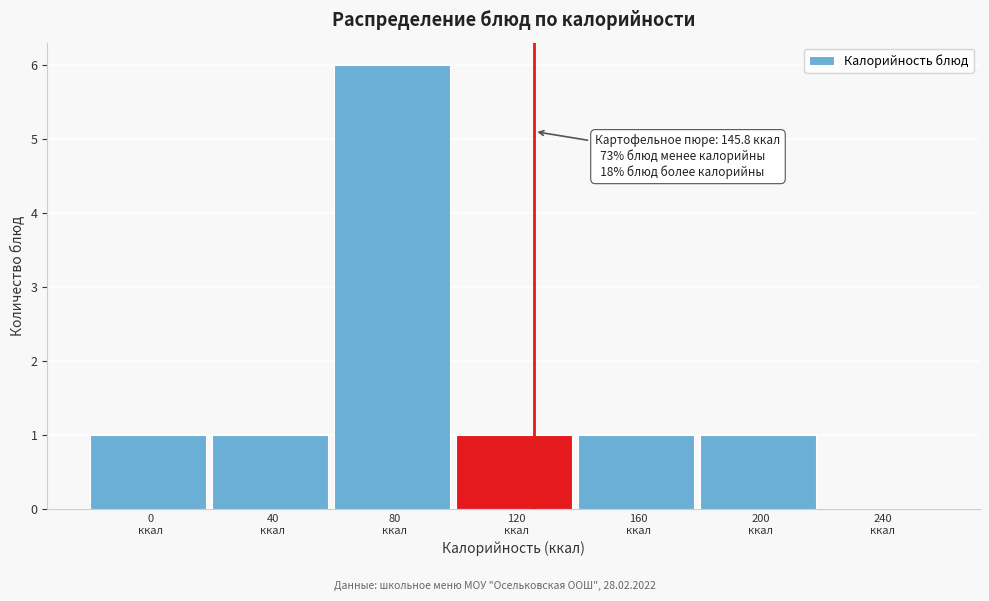

What is the sum of all values?

11